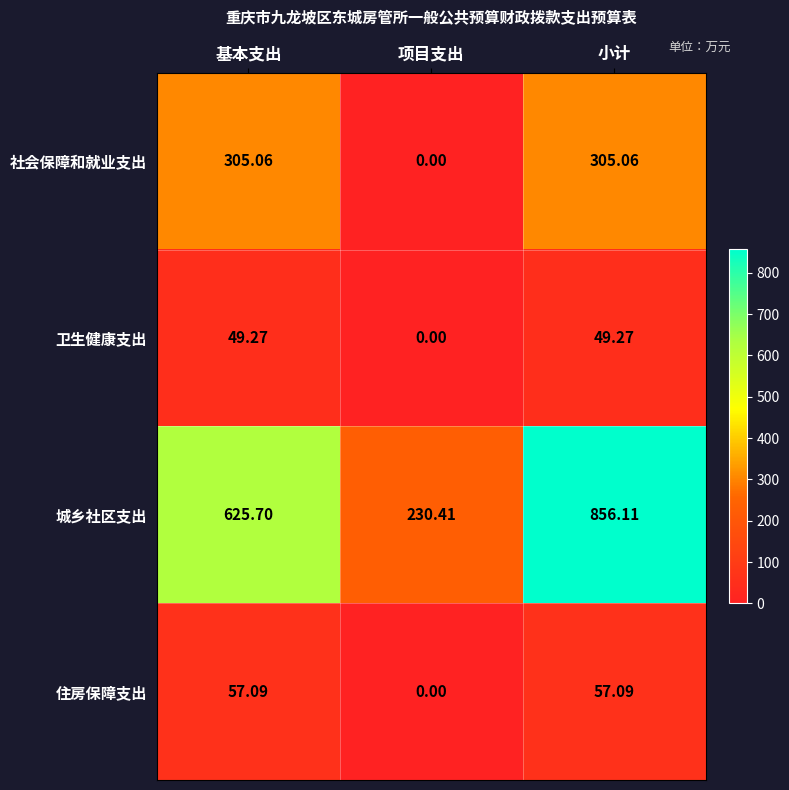

Which series has the largest total across all categories?

城乡社区支出